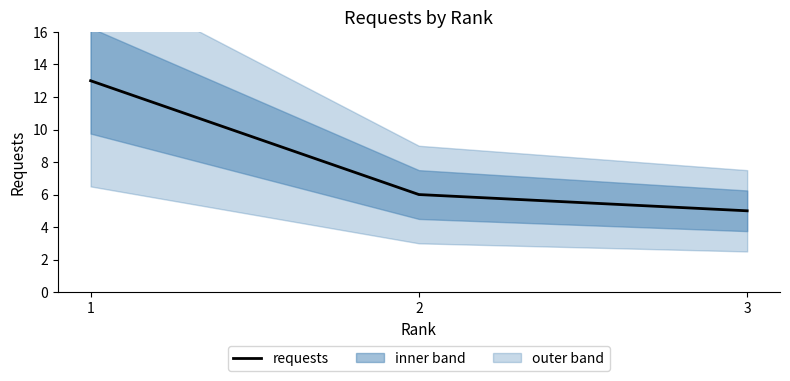

What is the approximate value at 1?

13